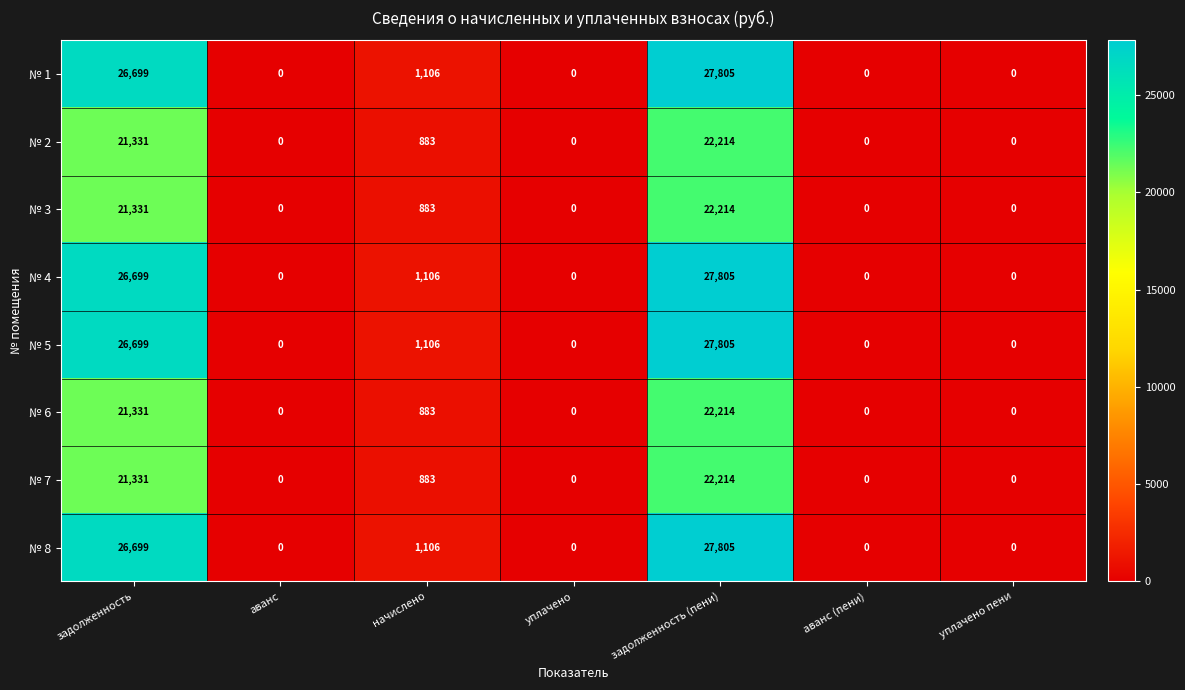

What is the approximate value of № 8 at задолженность (пени), to the nearest 100?

27800